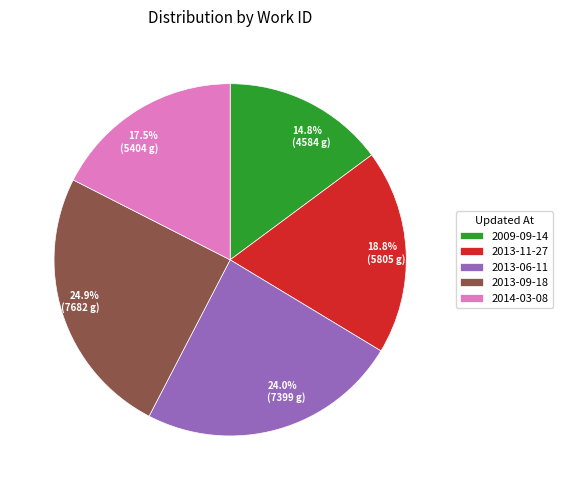

Does 2009-09-14 account for over 50% of the chart?

No